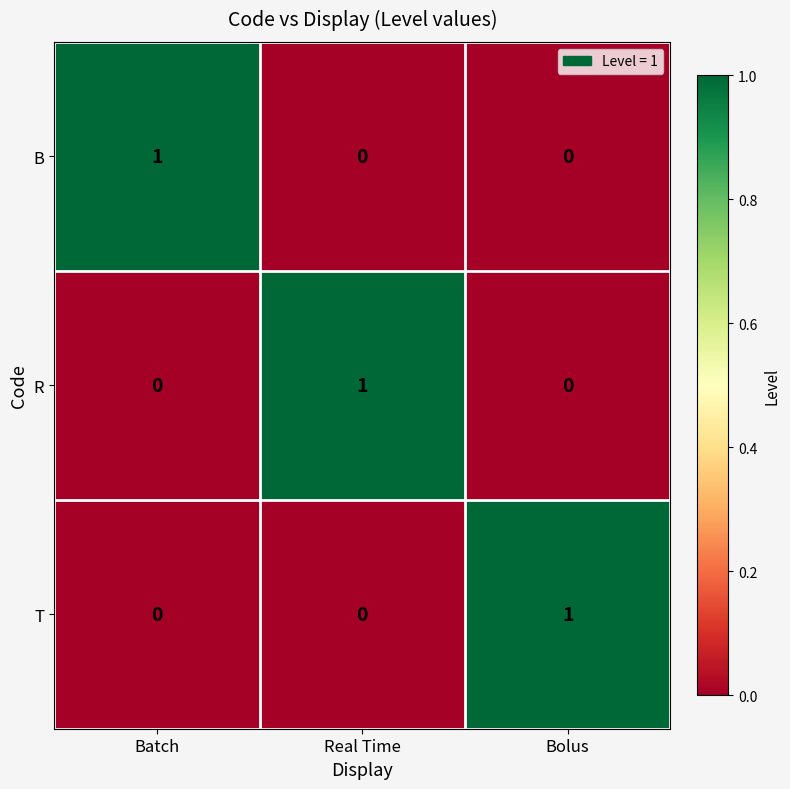

Reading left to right, list all the values displayed in this chart.

B: Batch=1	Real Time=0	Bolus=0
R: Batch=0	Real Time=1	Bolus=0
T: Batch=0	Real Time=0	Bolus=1